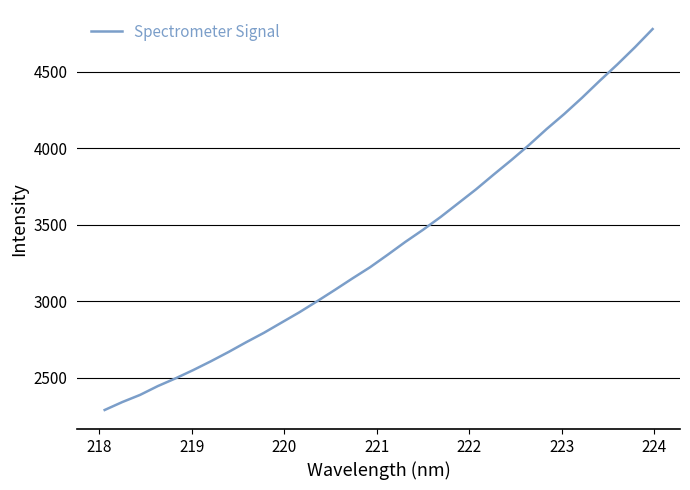

What is the maximum value shown in the chart?

4777.6